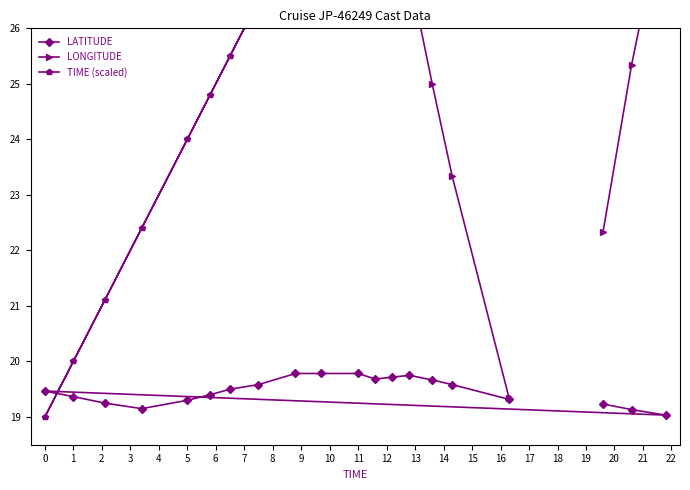

Is this an area chart (filled region under the line)?

No